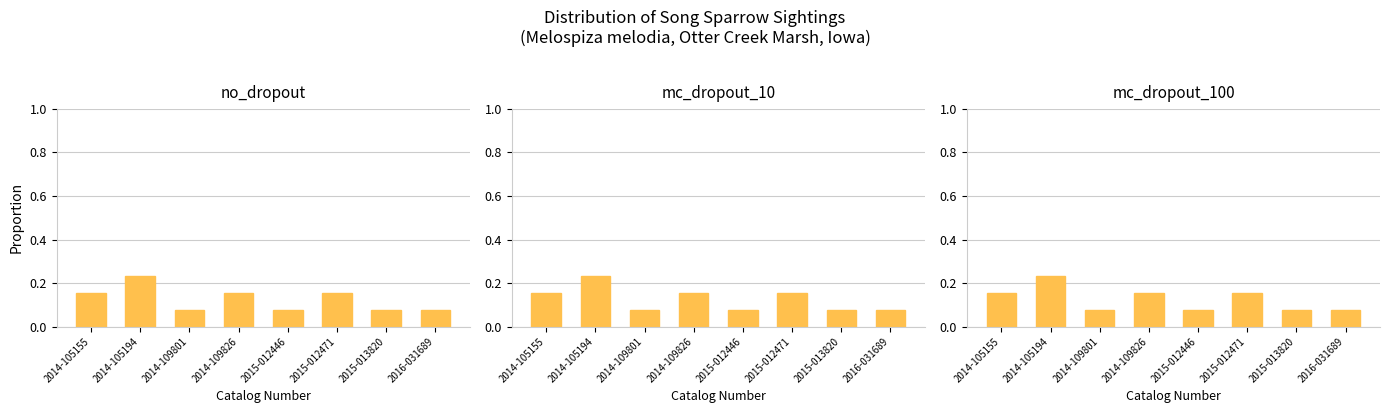

Reading left to right, extract all data points from this chart.

2014-105155=0.2	2014-105194=0.2	2014-109801=0.1	2014-109826=0.2	2015-012446=0.1	2015-012471=0.2	2015-013820=0.1	2016-031689=0.1